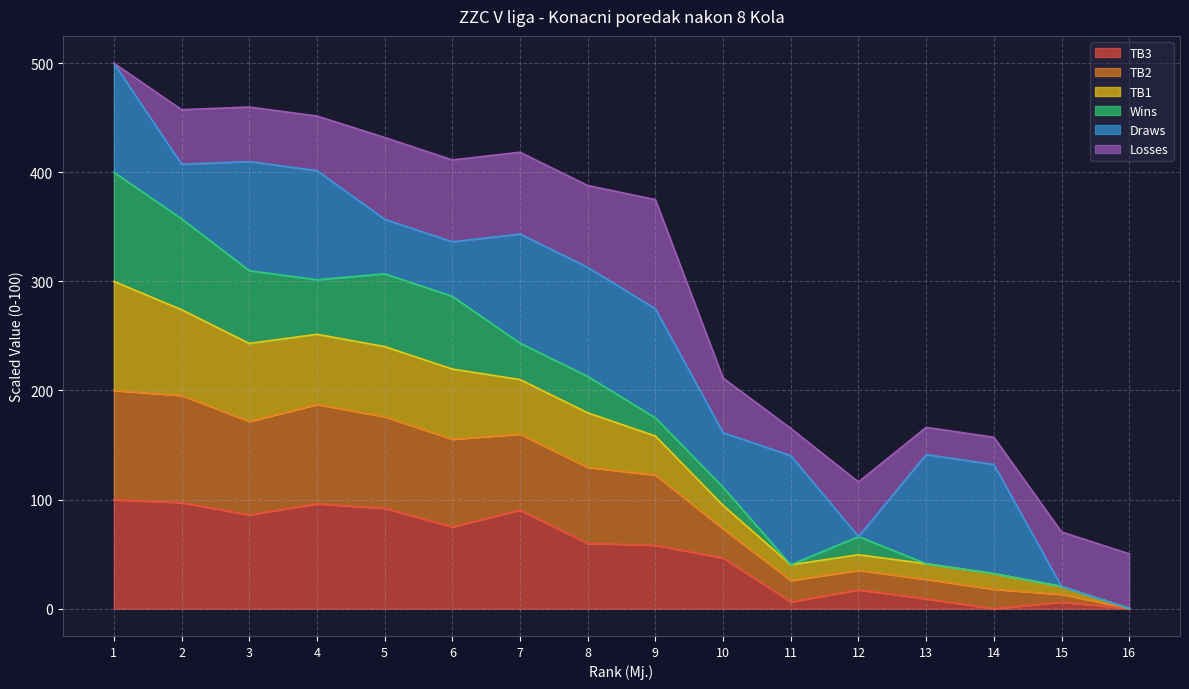

What is the maximum value for TB3?

100.0